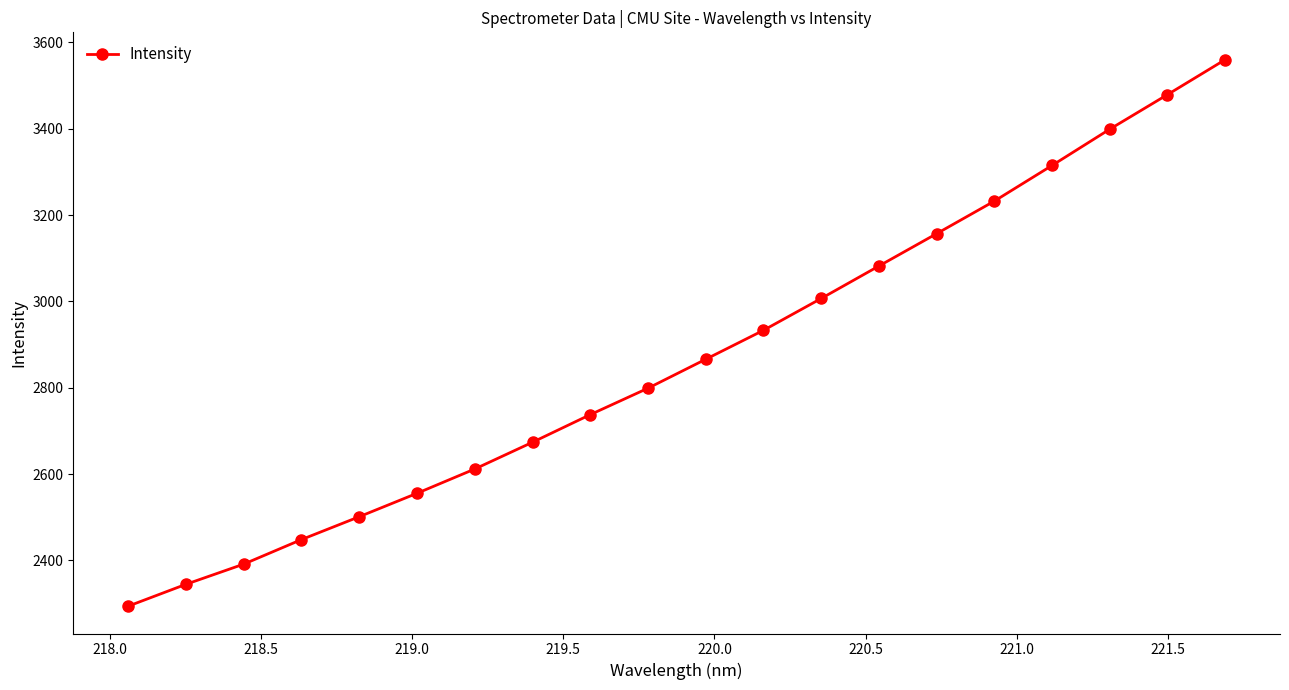

True or false: there are more than 1 points higher than both neighbors.

False